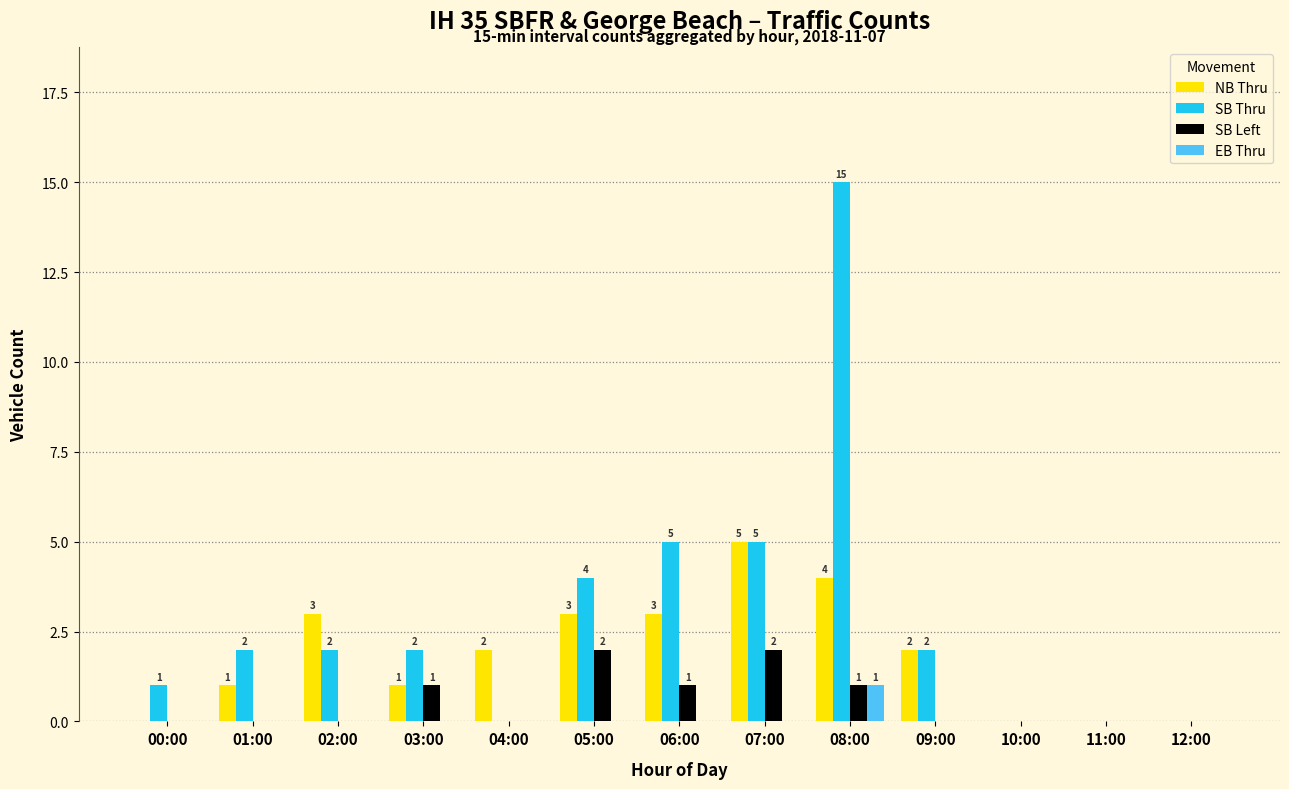

How many categories are shown in the chart?

13